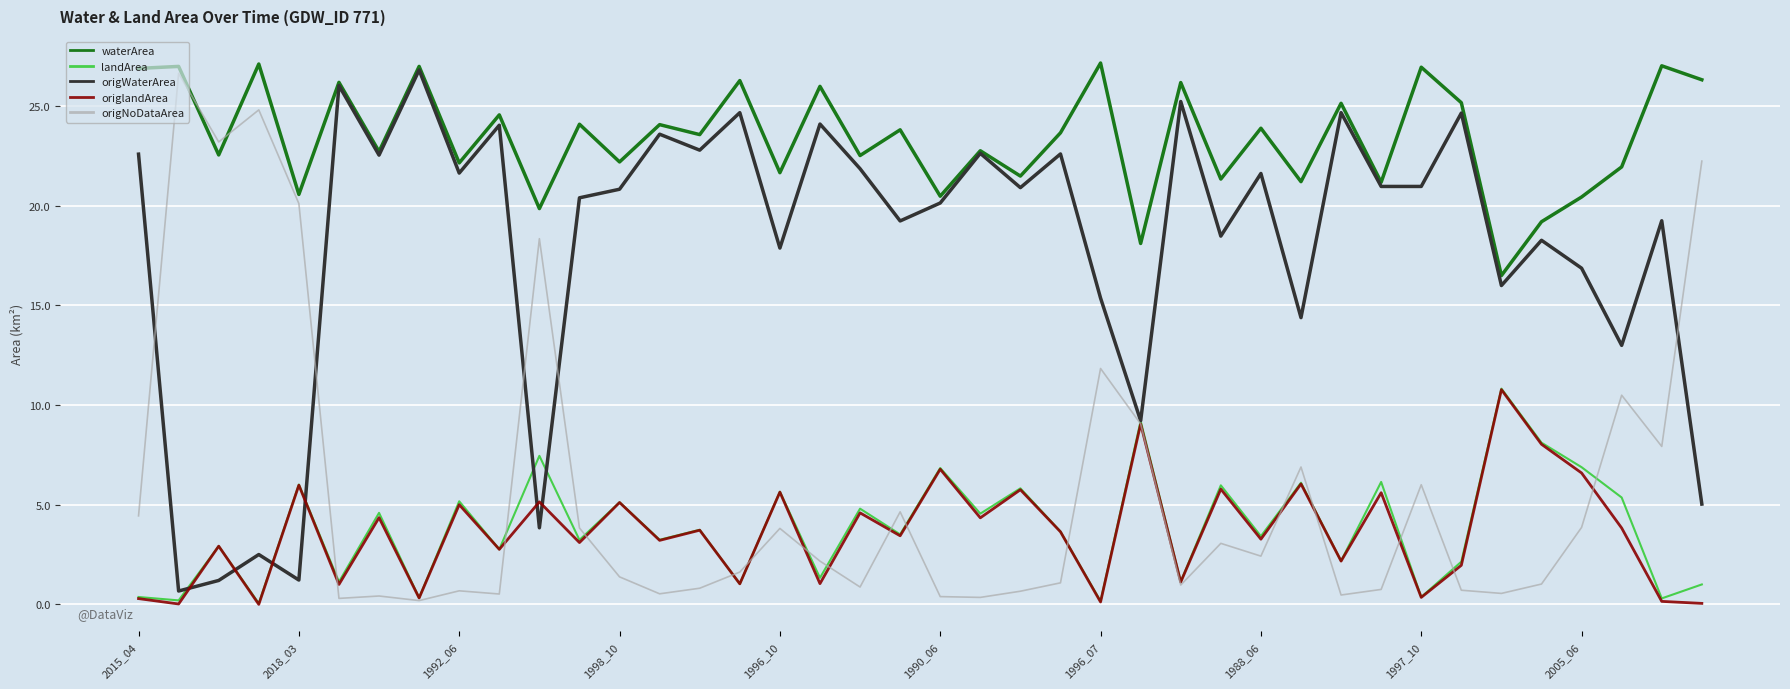

Which series has the largest total across all categories?

waterArea